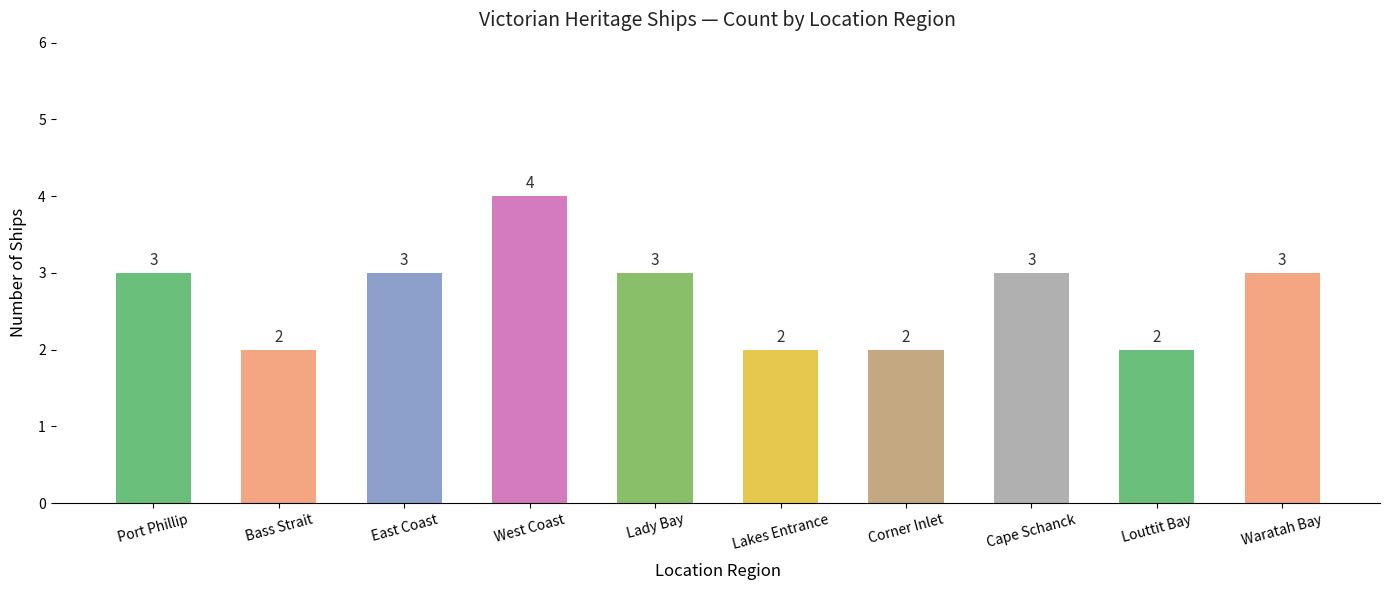

What is the label of the 10th bar from the left?

Waratah Bay